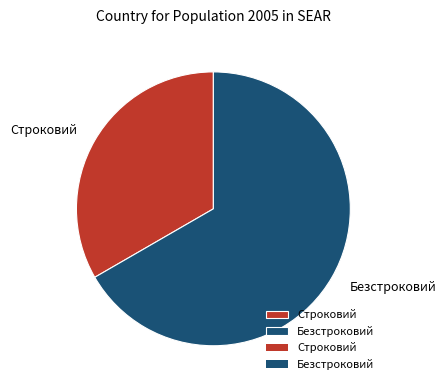

Does any single category account for the majority?

Yes